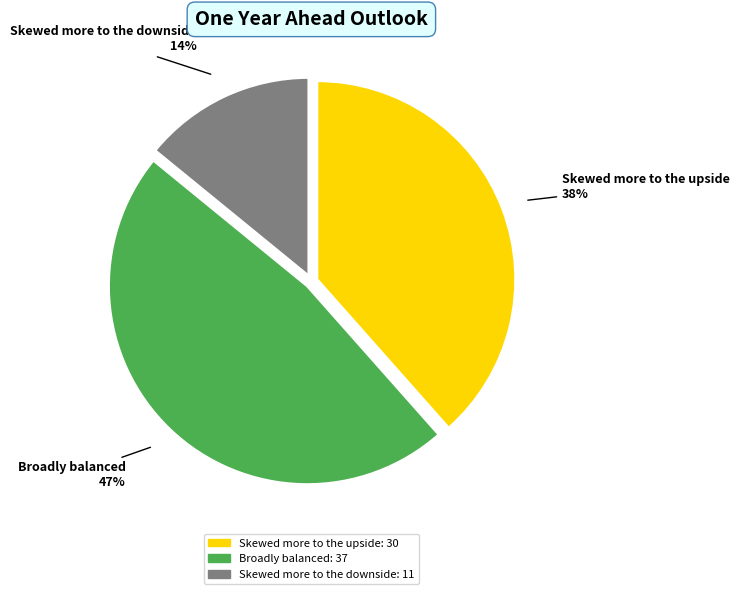

Does any single category account for the majority?

No